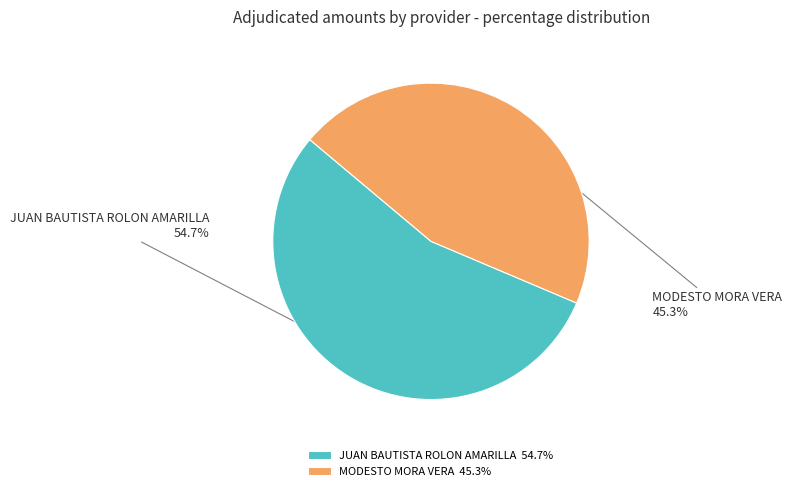

Rank the categories by value from lowest to highest.

MODESTO MORA VERA, JUAN BAUTISTA ROLON AMARILLA